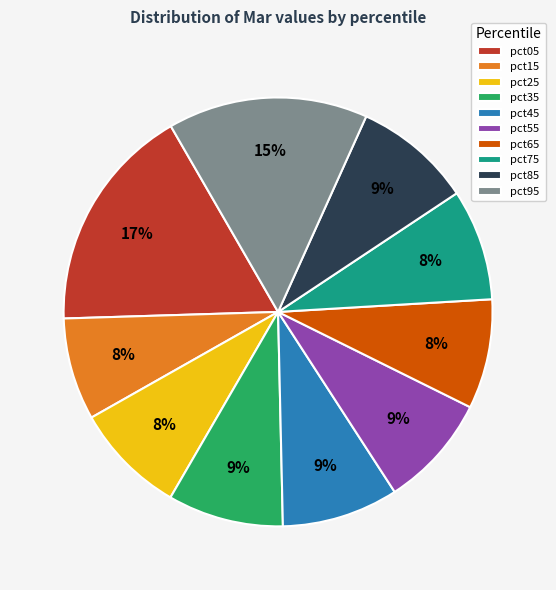

Is there a majority slice in this chart?

No